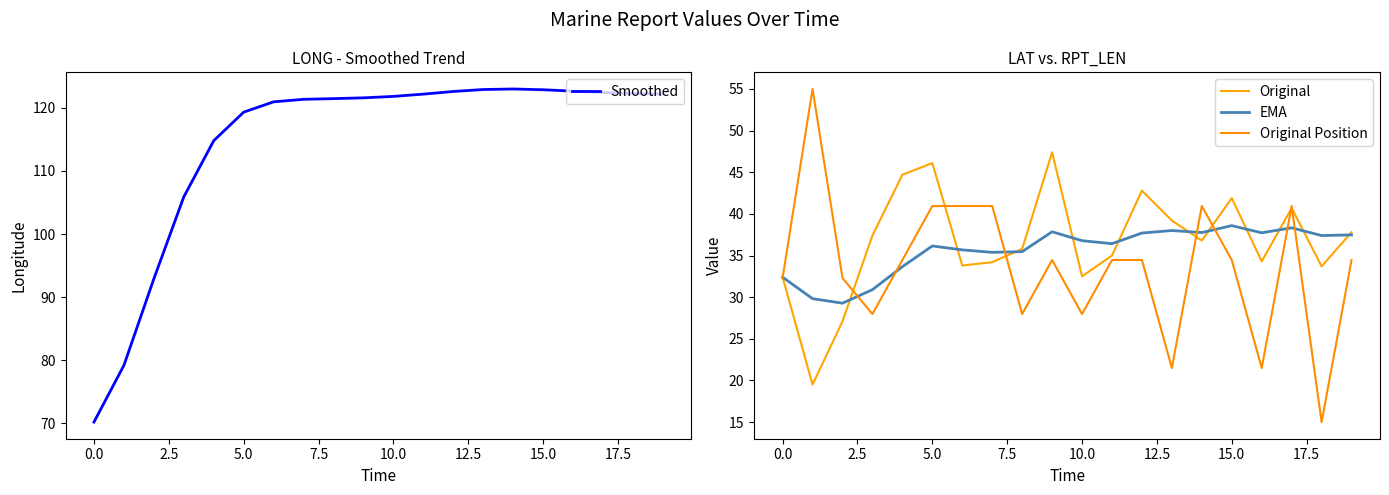

What are all the series names shown in the legend?

Smoothed, Original, EMA, Original Position